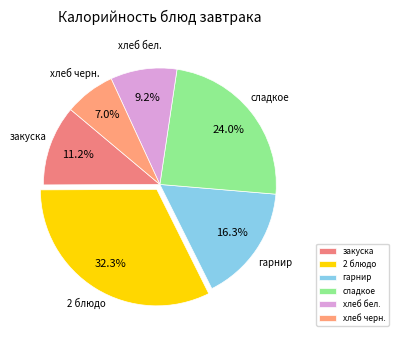

Is сладкое the majority of the pie?

No